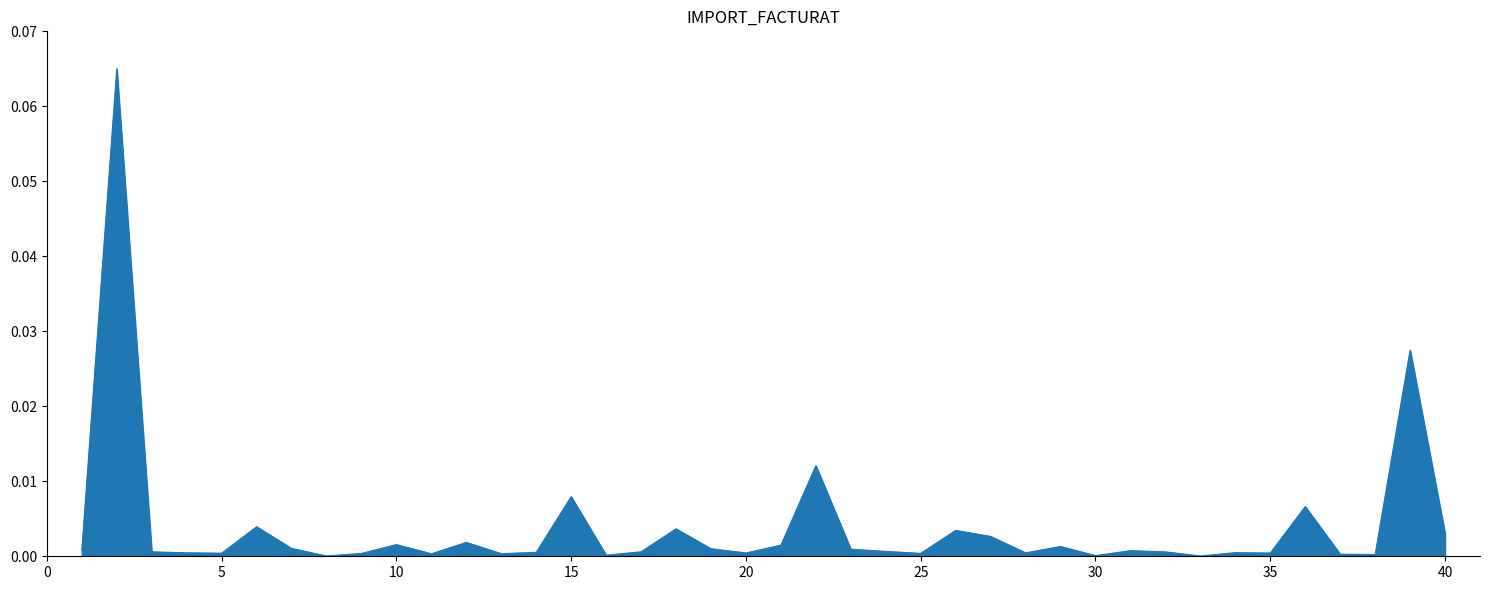

At which category does the data reach its first local peak?

2